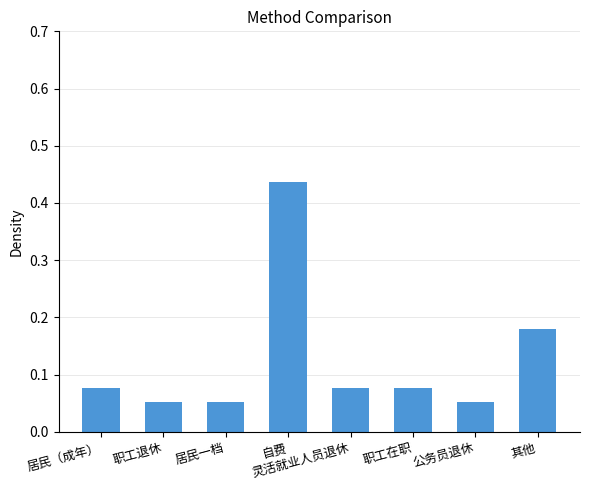

What is the change in value from 自费 to 其他?

-0.3